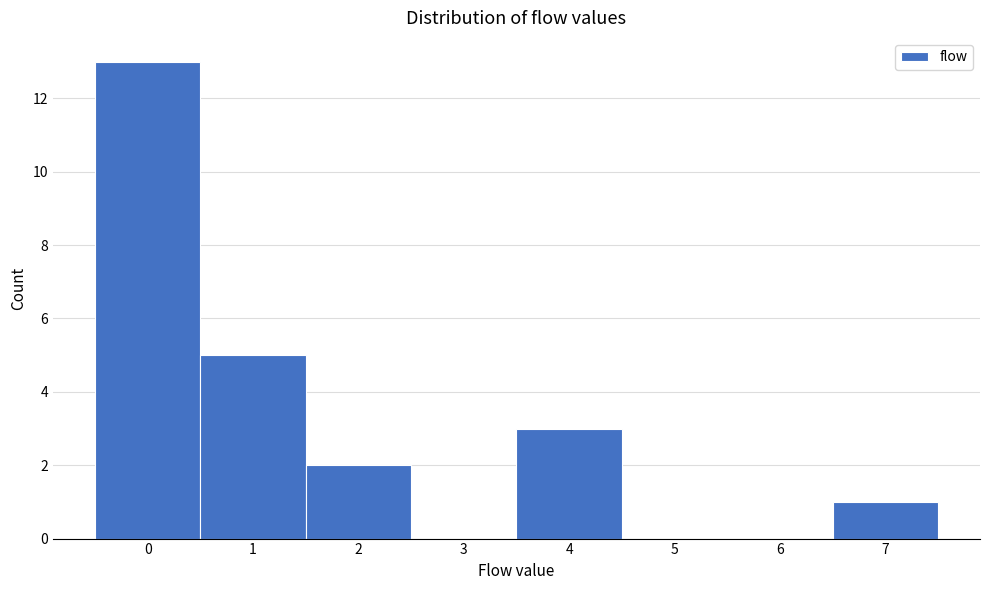

How tall is the bar that spans 6.5 to 7.5 on the x-axis? The values are not printed on the chart, so give them approximately, as read against the axis.

1